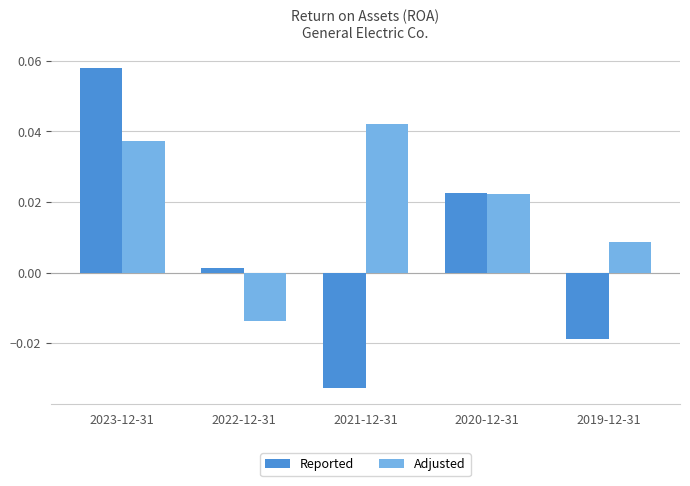

Rank the categories by Reported value from highest to lowest.

2023-12-31, 2020-12-31, 2022-12-31, 2019-12-31, 2021-12-31